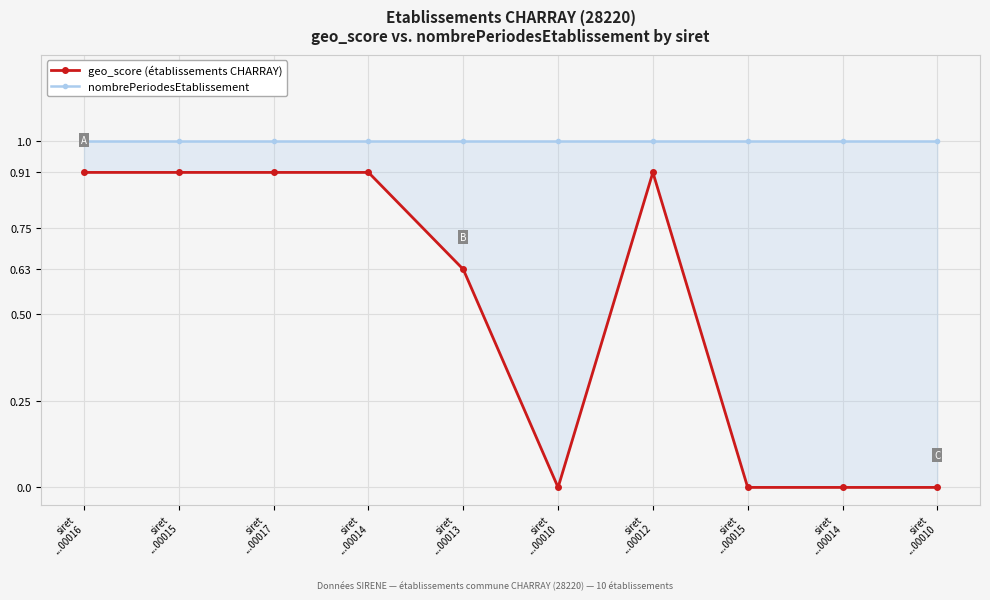

Rank the series by their maximum value, from lowest to highest.

geo_score (établissements CHARRAY), nombrePeriodesEtablissement